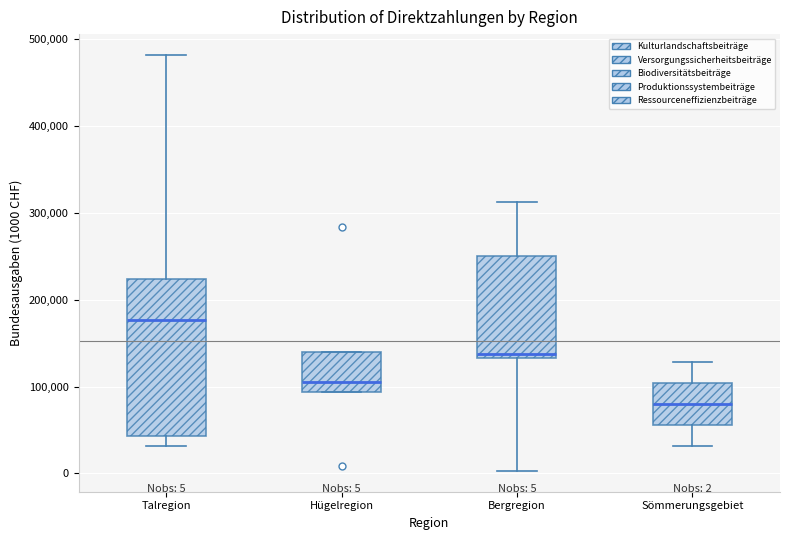

Which box's median line is the highest?

Talregion